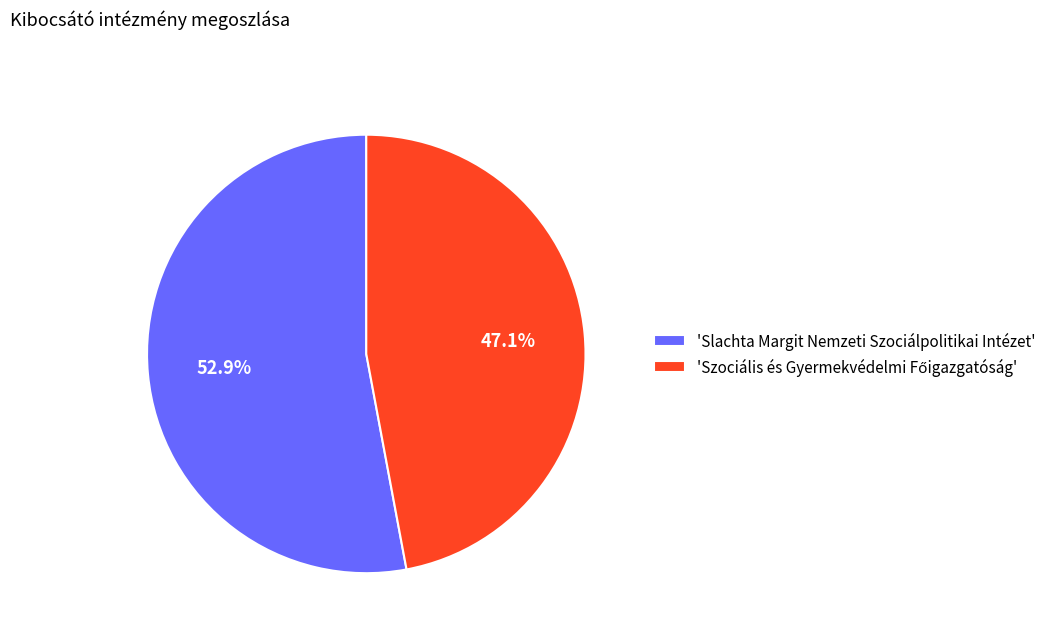

Which slice is the largest?

'Slachta Margit Nemzeti Szociálpolitikai Intézet'